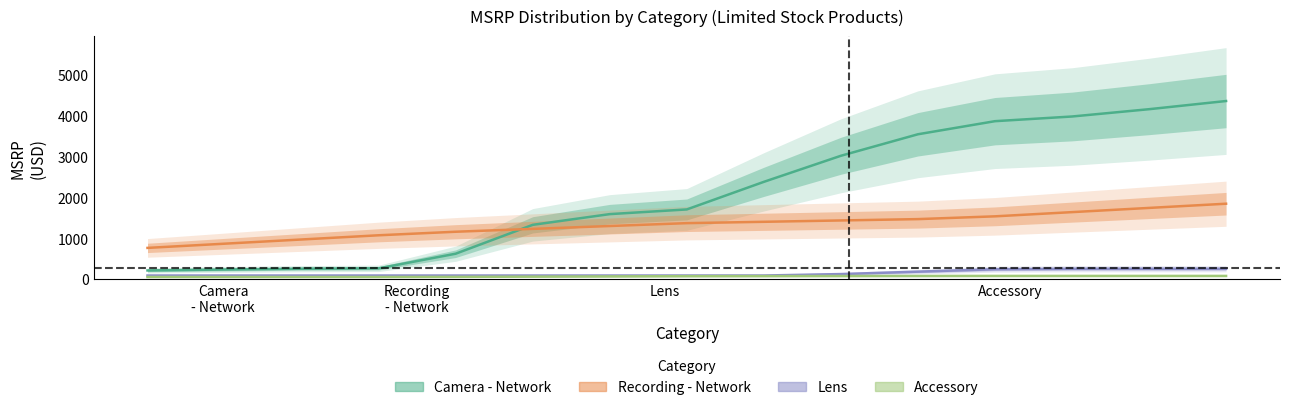

True or false: Camera - Network and Accessory cross at least once.

False